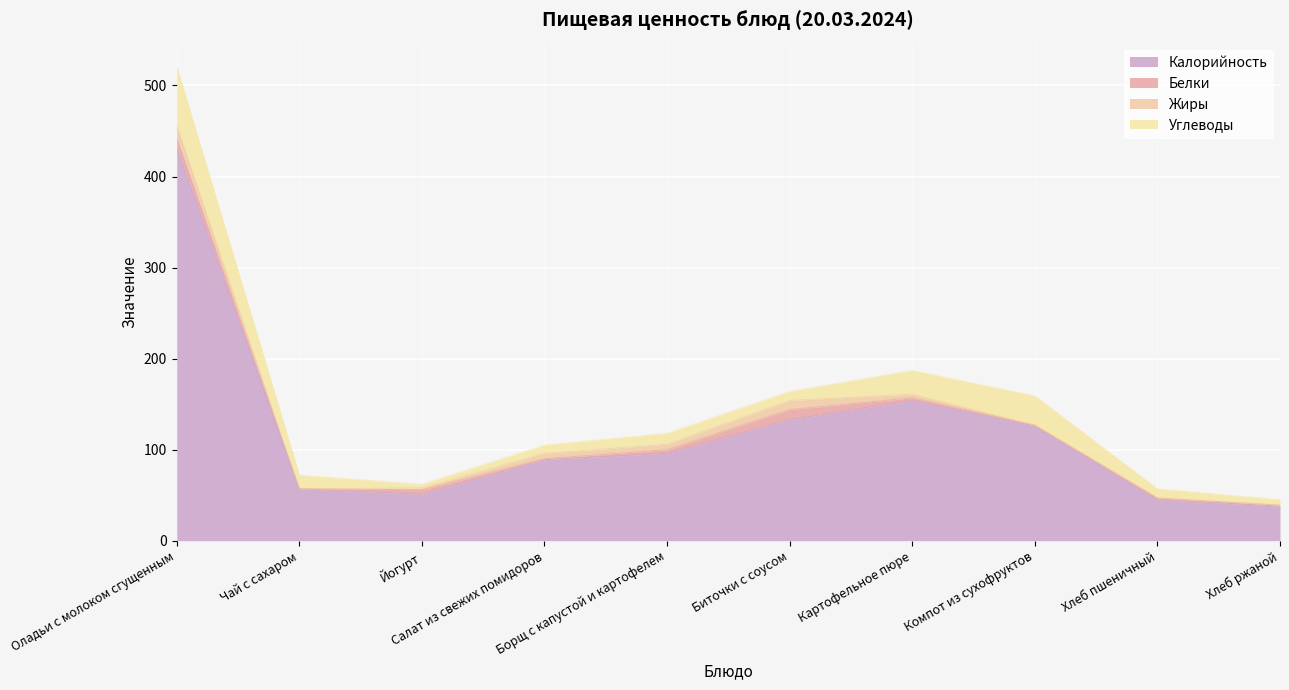

Which series changed the most between Салат из свежих помидоров and Хлеб пшеничный?

Калорийность